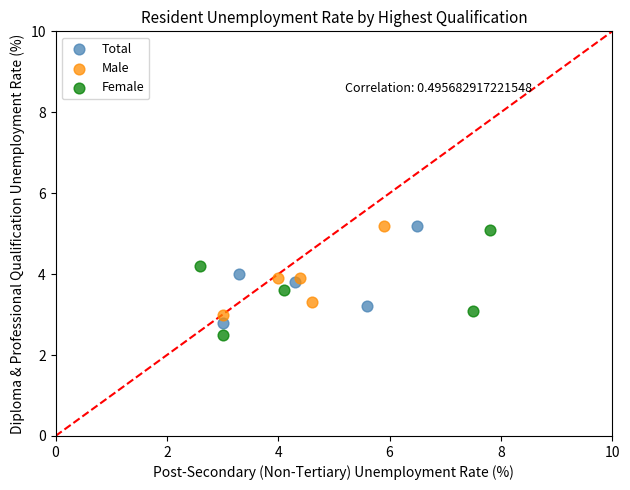

Which series contains the lowest Y value?

Female